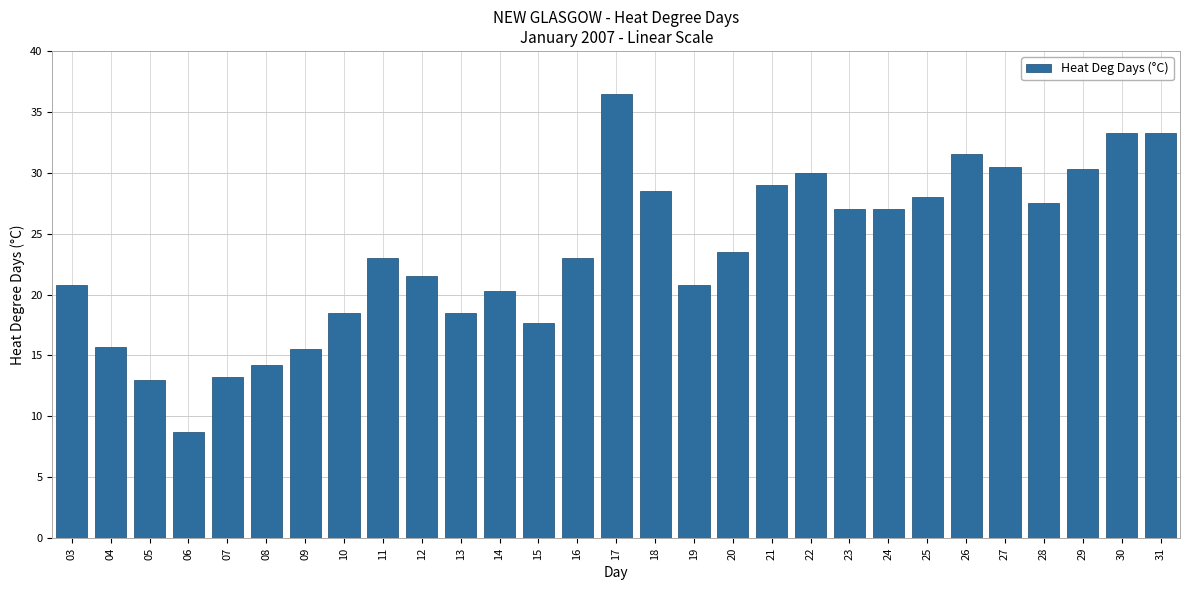

The value at 29 is 30.3. True or false?

True